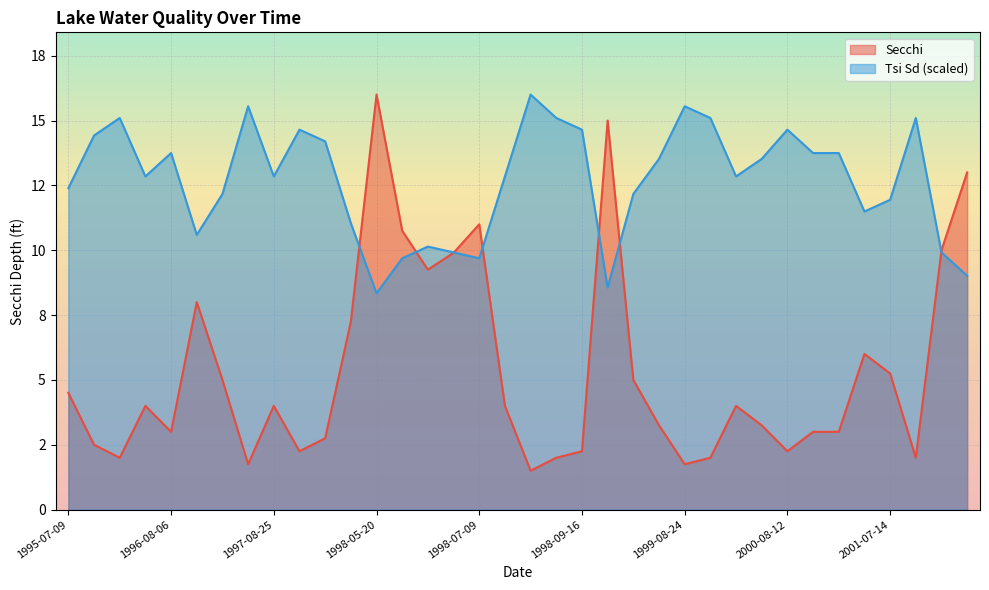

Which series has the largest total across all categories?

Tsi Sd (scaled)